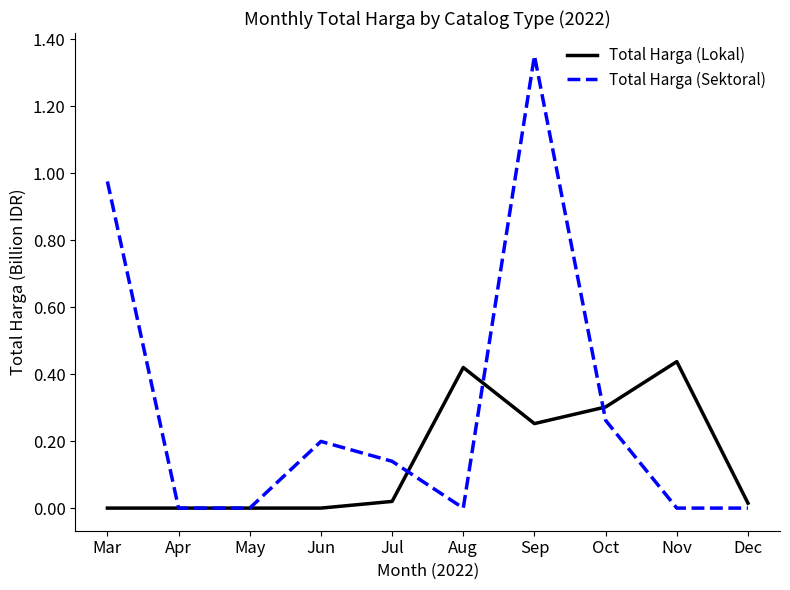

At which category does the chart reach its peak across all series?

Sep